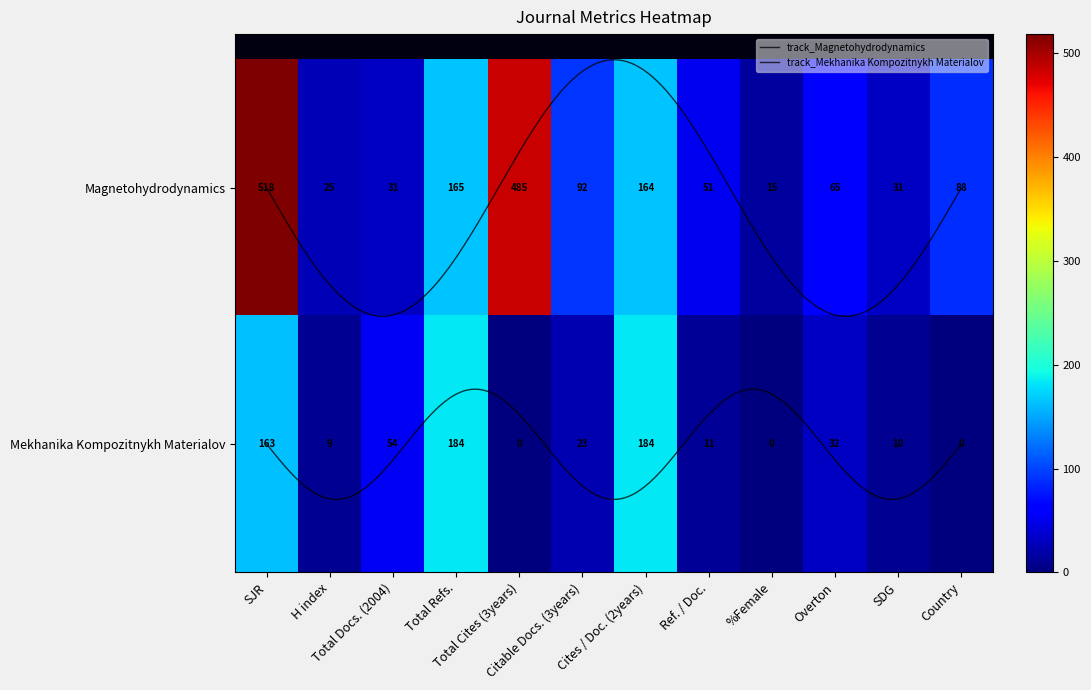

True or false: Mekhanika Kompozitnykh Materialov has a value of 9 at H index.

True